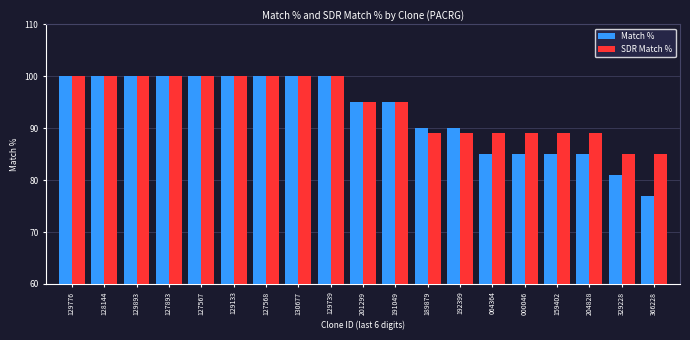

Which series has the largest range (max minus min)?

Match %